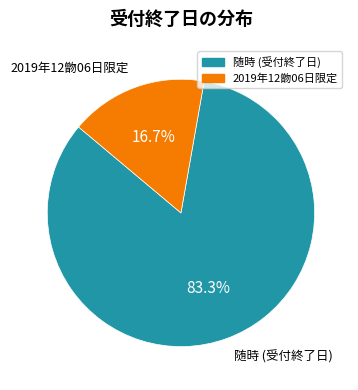

Does any single category account for the majority?

Yes